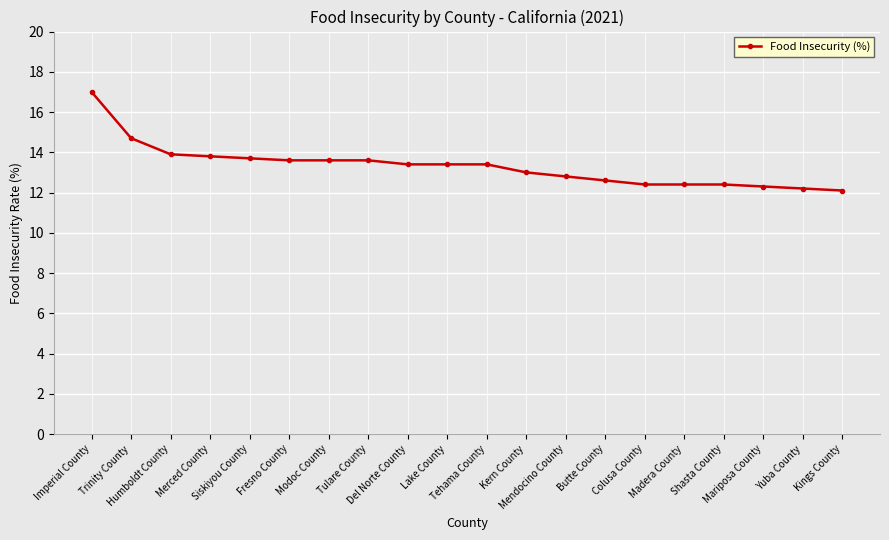

Reading left to right, list all the values displayed in this chart.

Imperial County=17.0	Trinity County=14.7	Humboldt County=13.9	Merced County=13.8	Siskiyou County=13.7	Fresno County=13.6	Modoc County=13.6	Tulare County=13.6	Del Norte County=13.4	Lake County=13.4	Tehama County=13.4	Kern County=13.0	Mendocino County=12.8	Butte County=12.6	Colusa County=12.4	Madera County=12.4	Shasta County=12.4	Mariposa County=12.3	Yuba County=12.2	Kings County=12.1